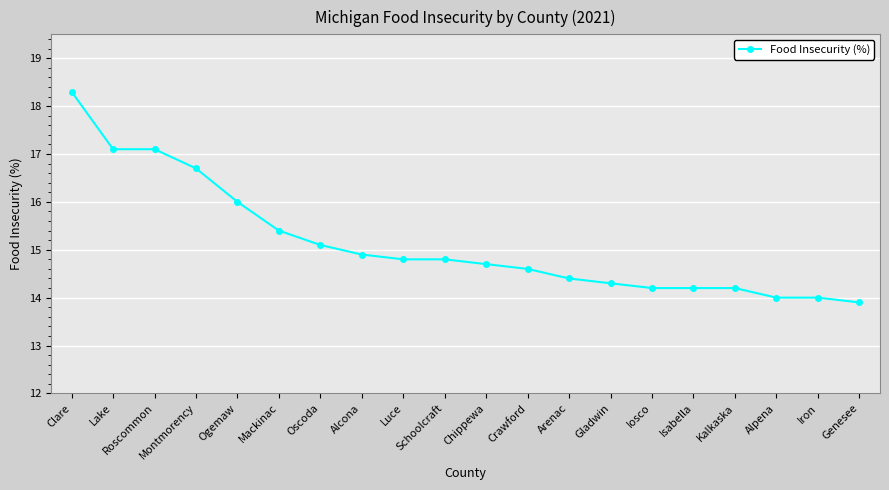

How many lines are shown in the chart?

1